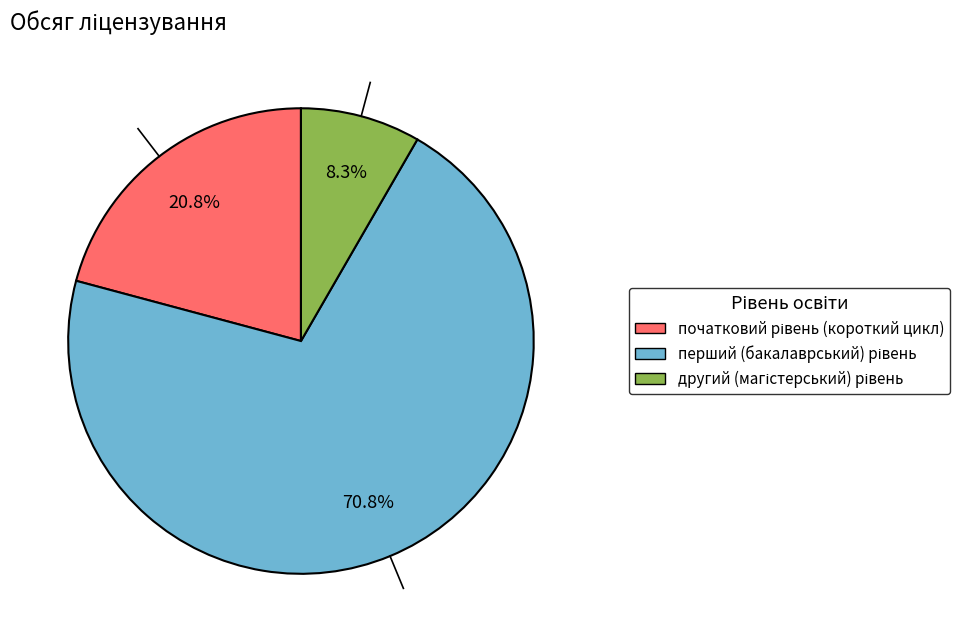

How many slices are in this pie chart?

3